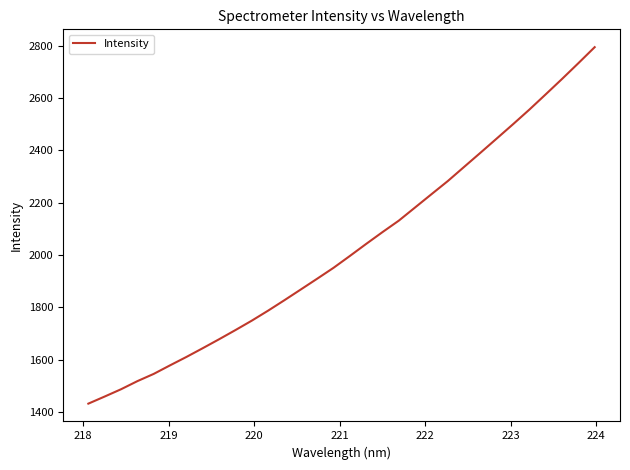

True or false: there are more than 2 points higher than both neighbors.

False